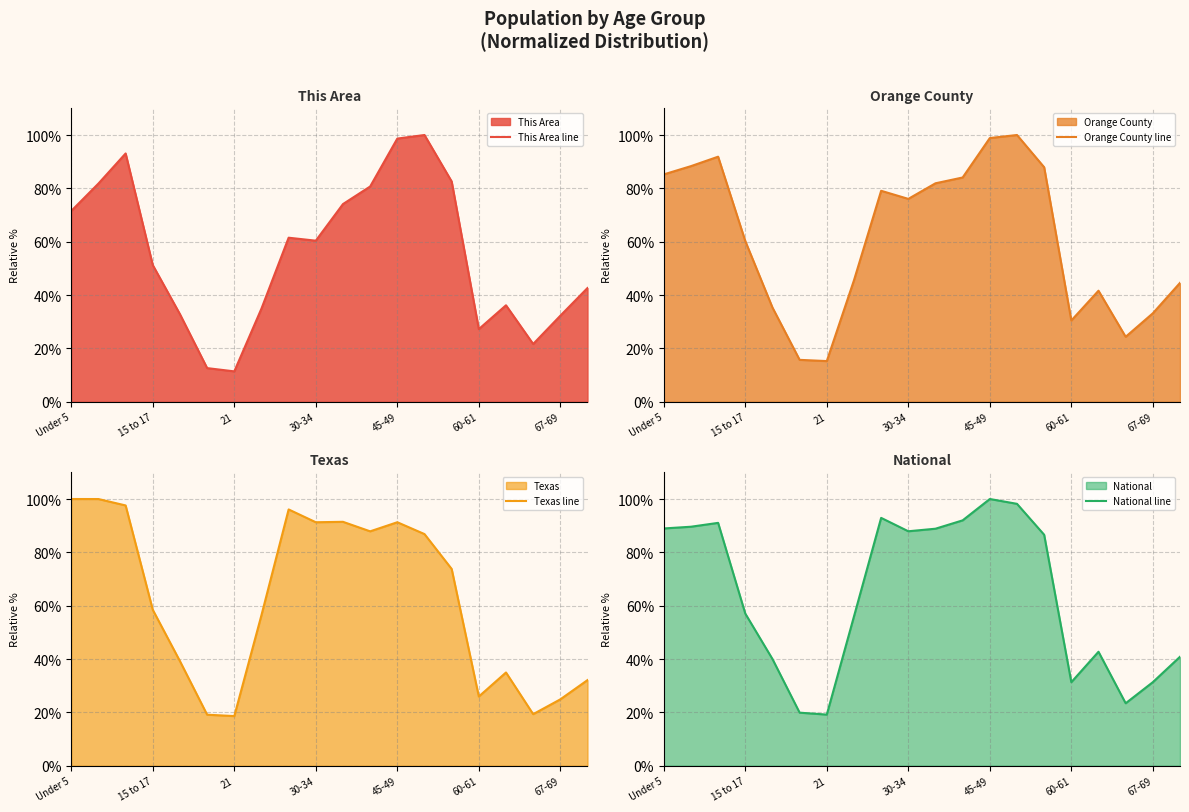

In National line, how many points are lower than both neighbors (excluding endpoints)?

4